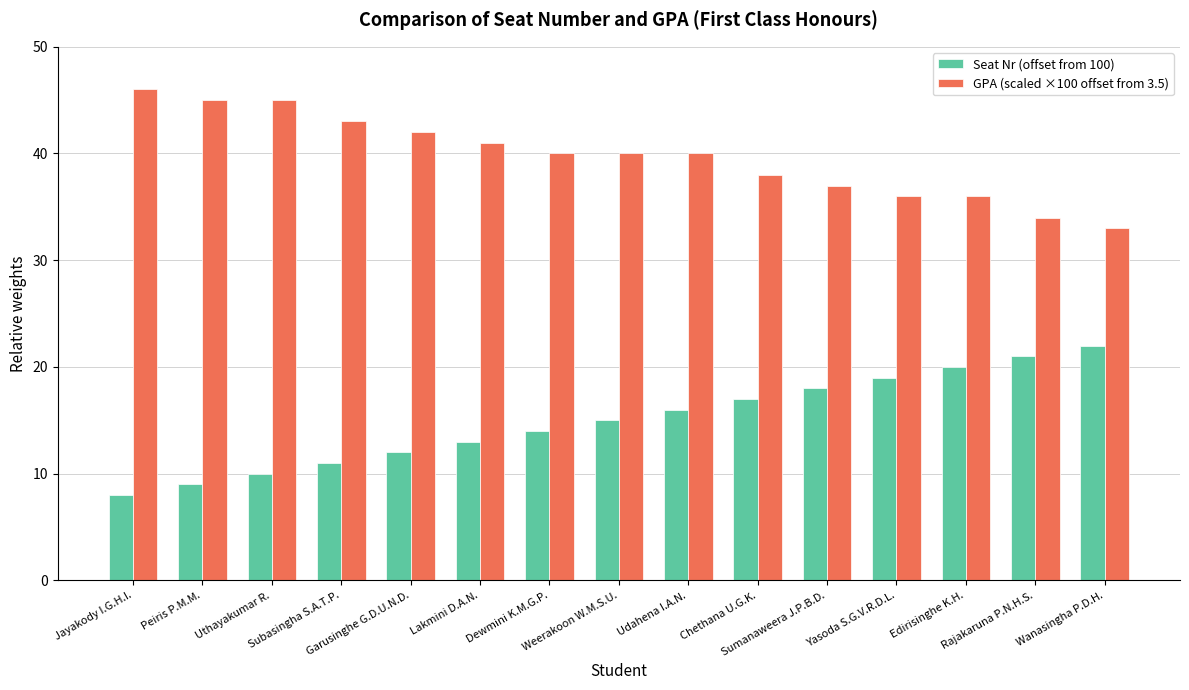

What is the label of the 3rd bar from the left?

Uthayakumar R.